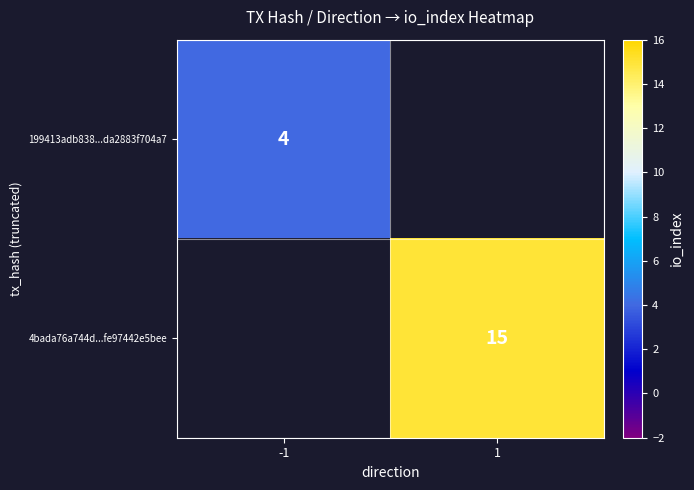

Is it true that 199413adb838...da2883f704a7 equals 6 at -1?

False